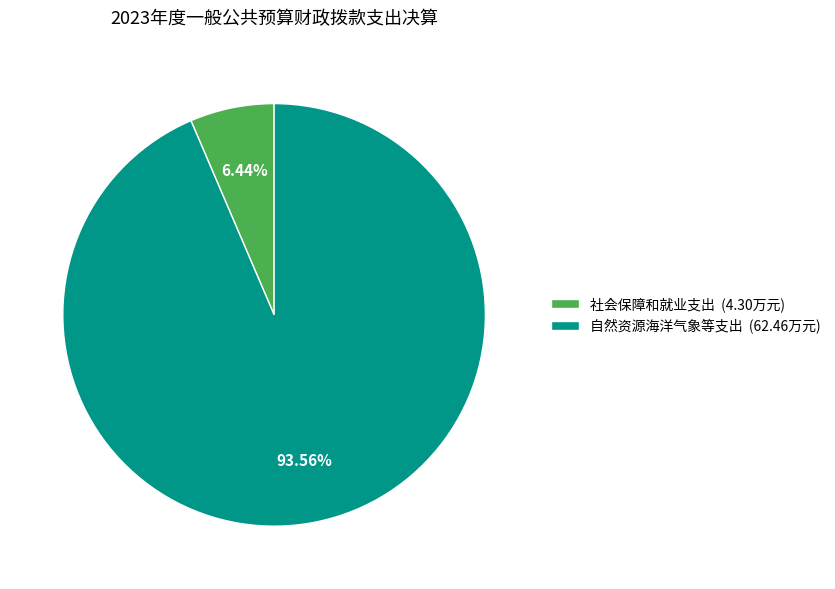

Combined, do 自然资源海洋气象等支出 and 社会保障和就业支出 account for over 50%?

Yes